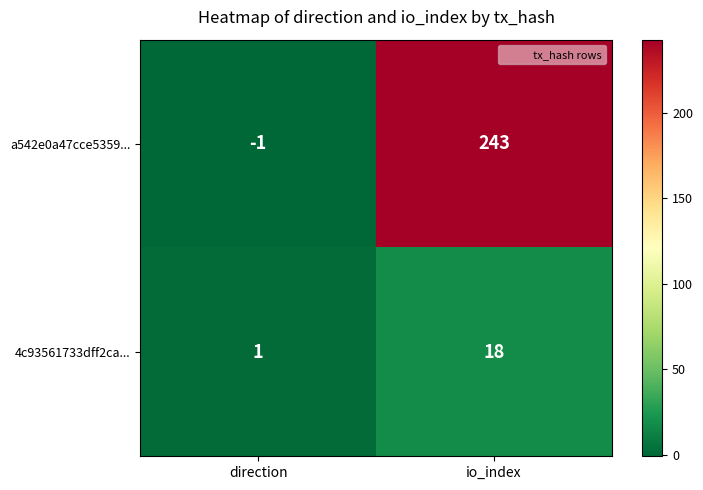

What is the average value of the a542e0a47cce5359... series?

121